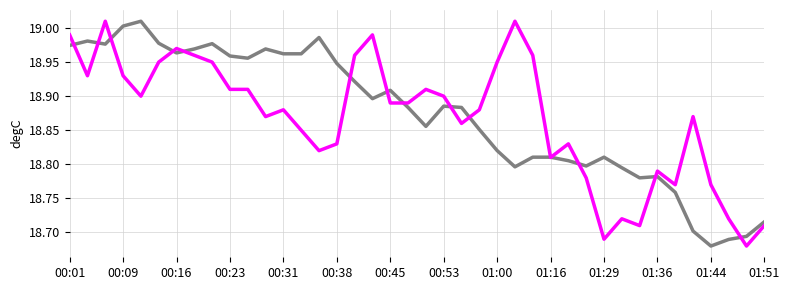

Is this an area chart (filled region under the line)?

No